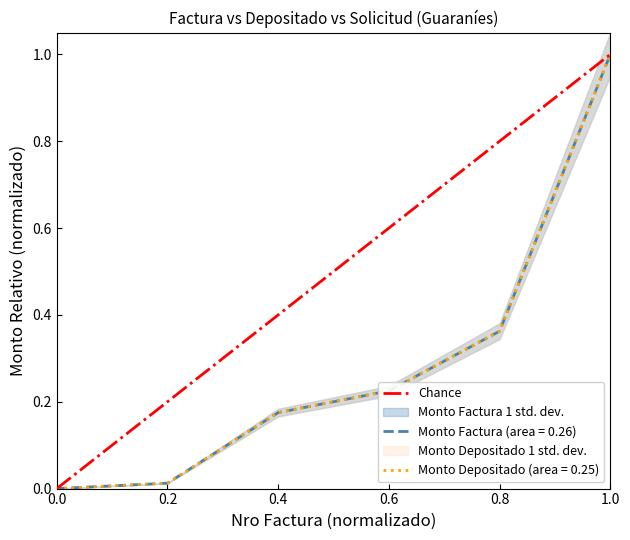

True or false: Monto Factura (area = 0.26) has a value of 1.5 at 1.0.

False